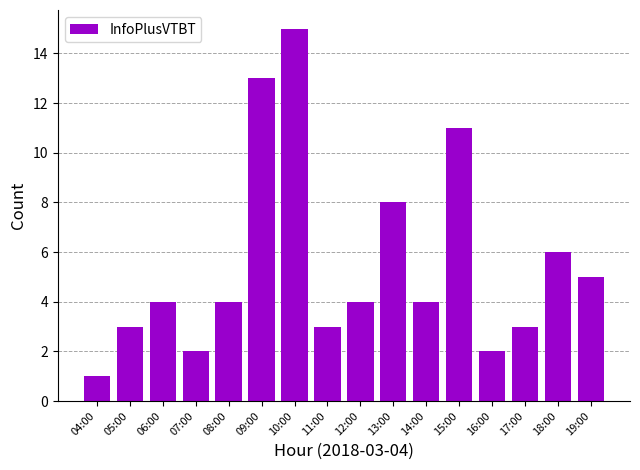

How many categories are shown in the chart?

16